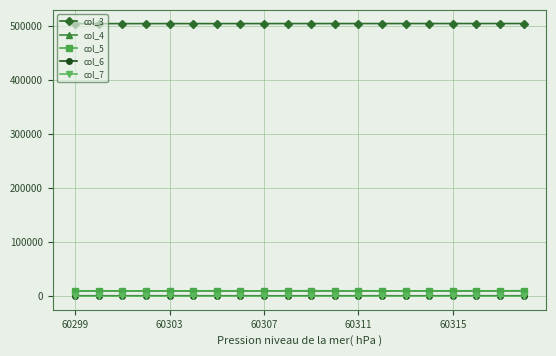

True or false: col_6 and col_4 cross at least once.

False